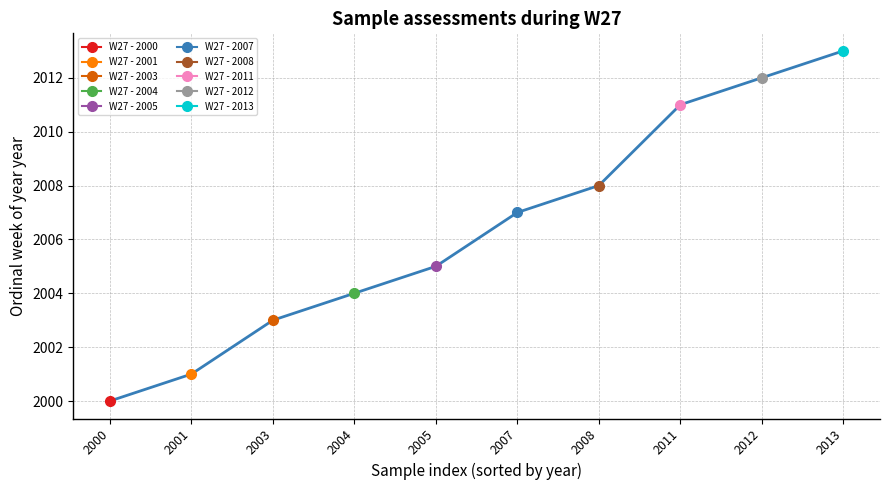

What is the value of the 9th point from the left?

2012